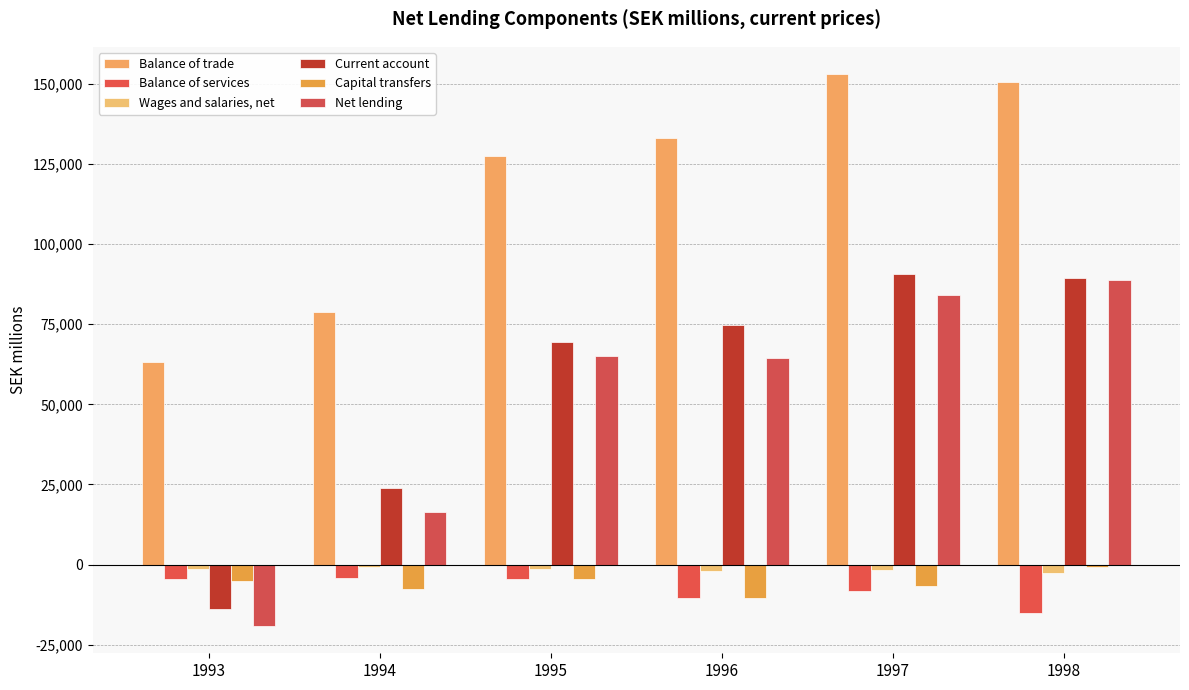

What is the value of the Balance of trade bar at the 3rd from the left?

127331